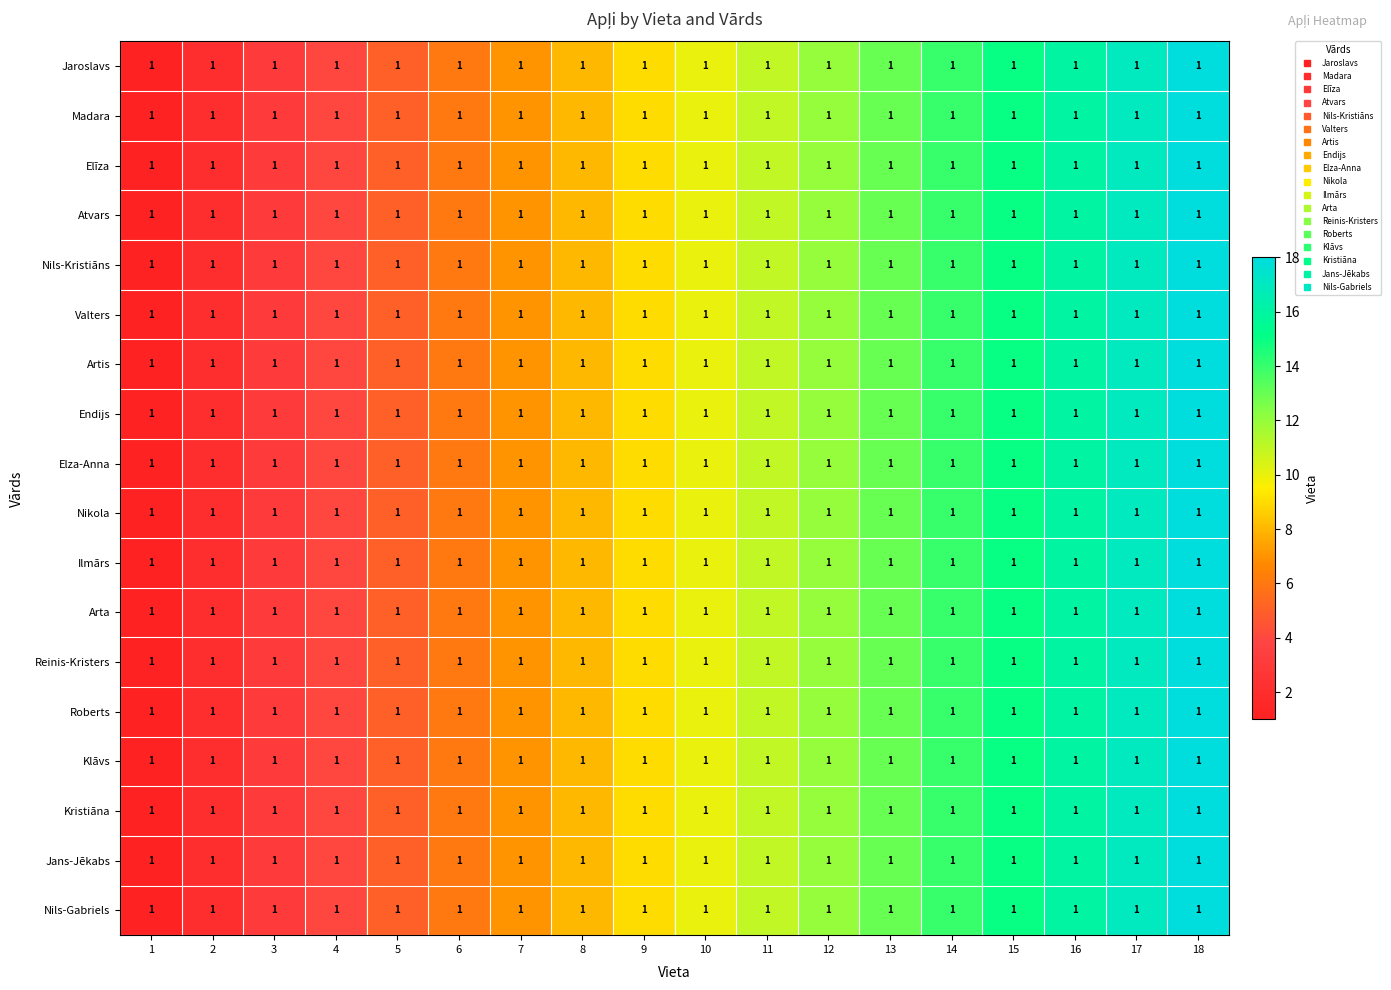

List the labels in order of Elīza value, largest first.

18, 17, 16, 15, 14, 13, 12, 11, 10, 9, 8, 7, 6, 5, 4, 3, 2, 1